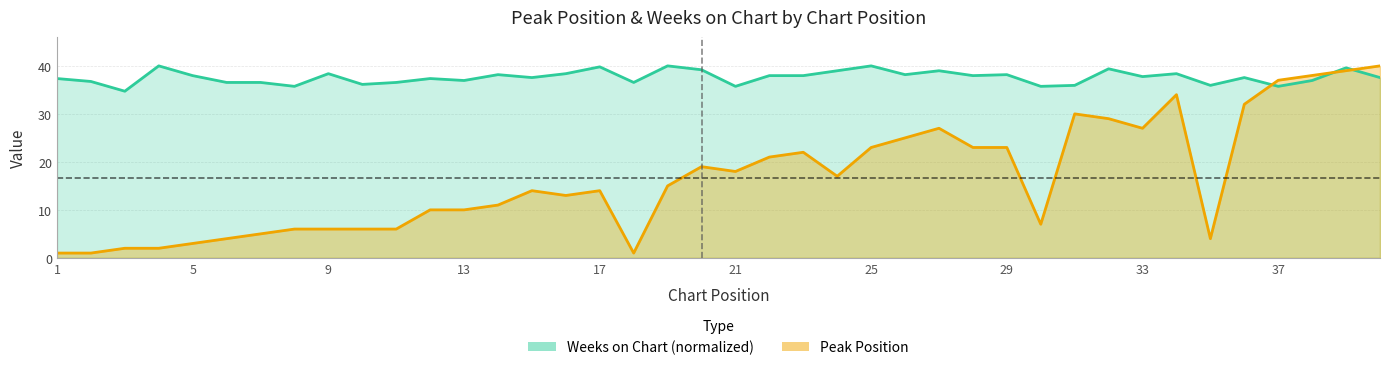

What is the sum of the Peak Position values at 3 and 35?

6.0